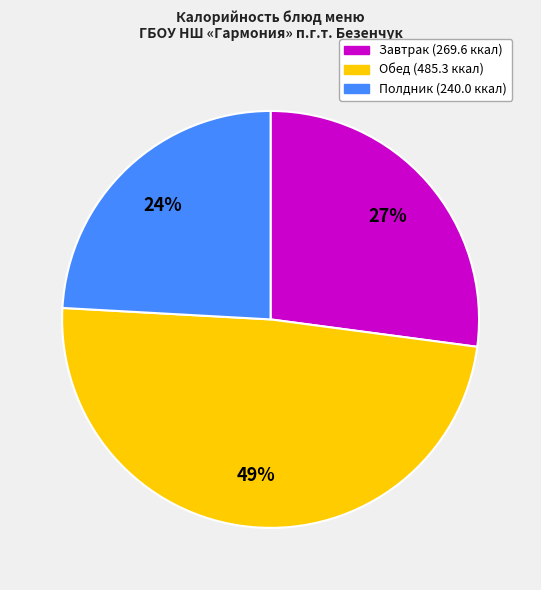

To the nearest percent, what is the difference between the largest and smallest slice percentages?

25%